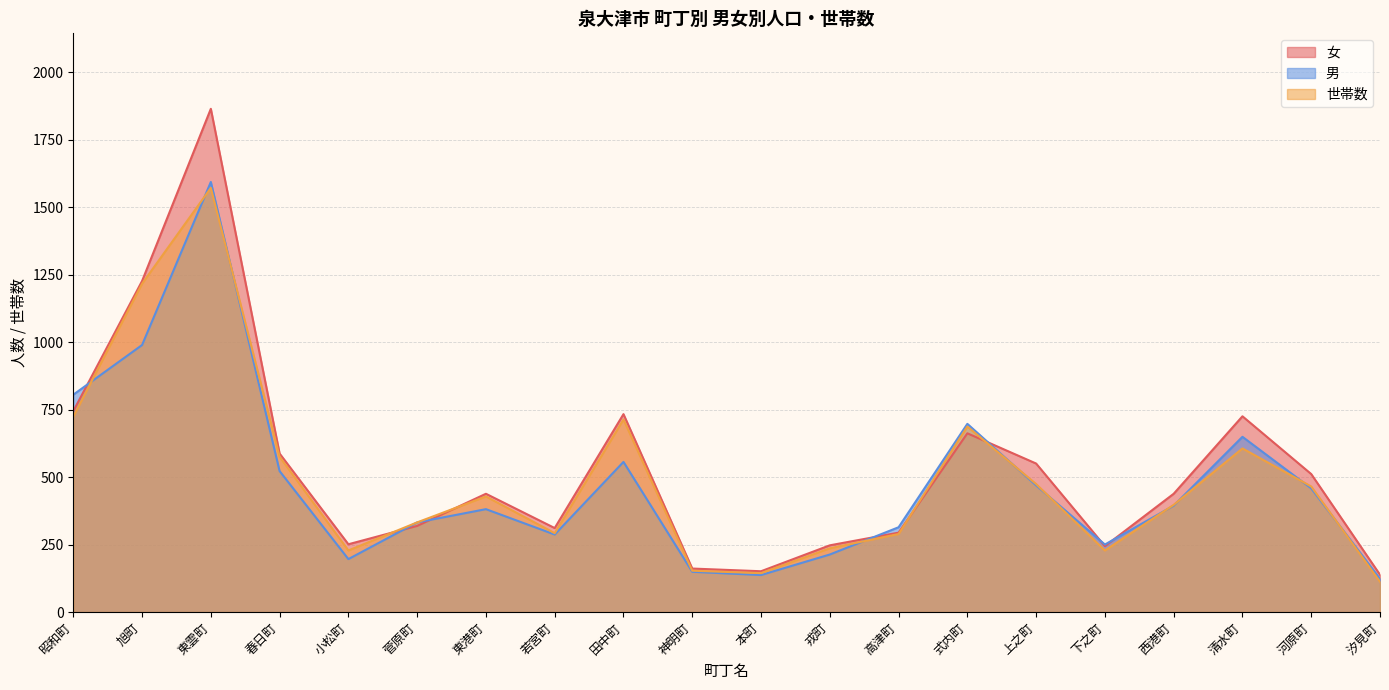

What is the difference between the second highest and second lowest values in the 男 series?

852